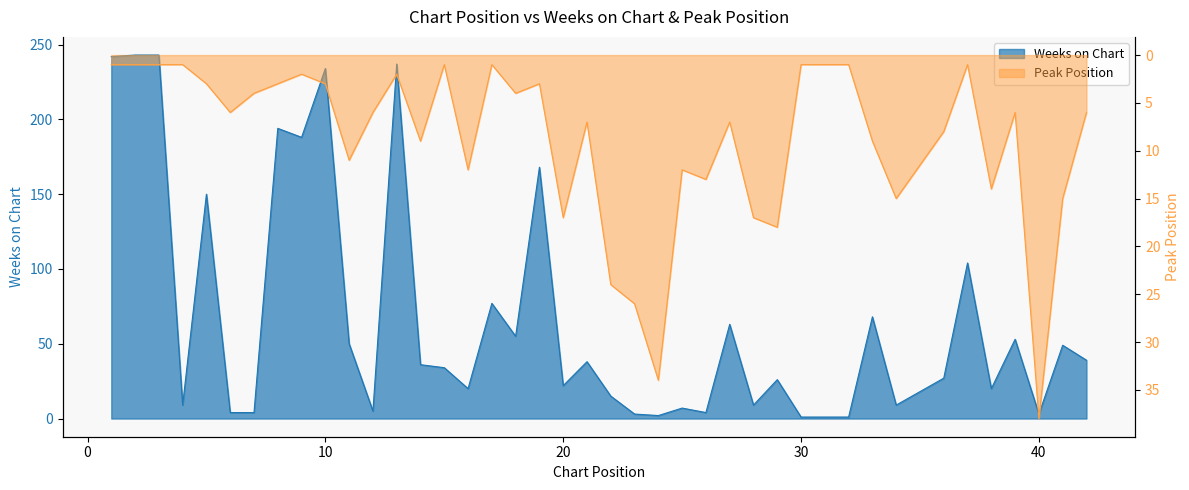

How many interior local peaks does the Weeks on Chart series have?

14